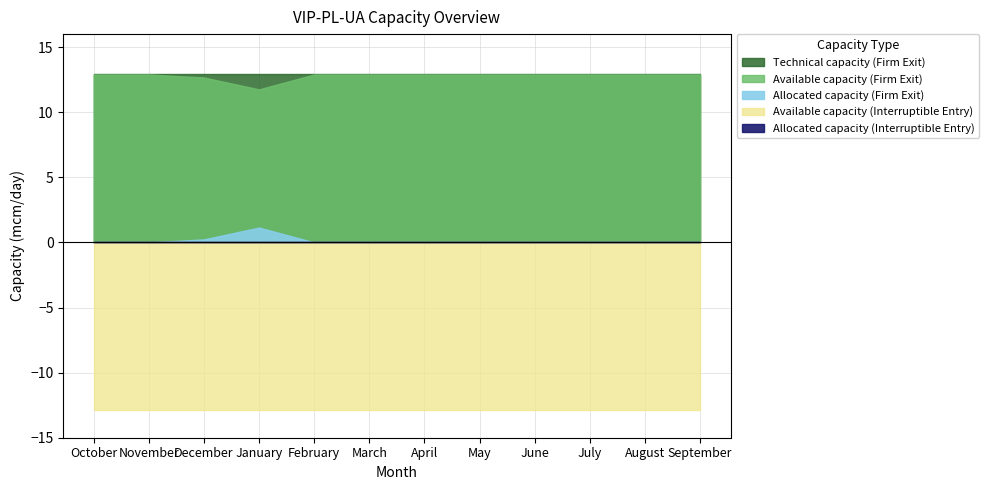

At which label does Allocated capacity mcm/day (Interruptible Entry) reach its peak?

October